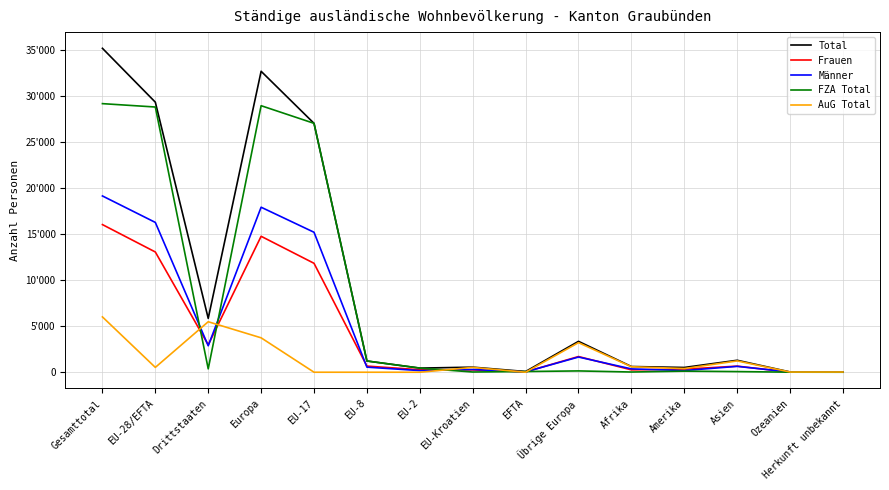

Rank the series at Amerika from lowest to highest value.

FZA Total, Männer, Frauen, AuG Total, Total